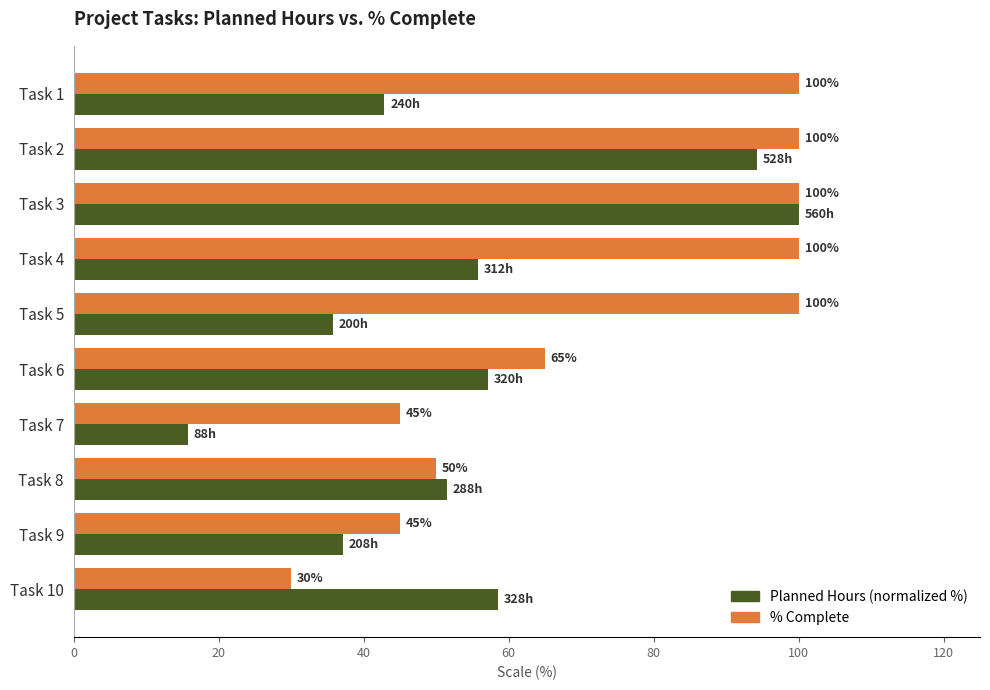

What are all the series names shown in the legend?

Planned Hours (normalized %), % Complete